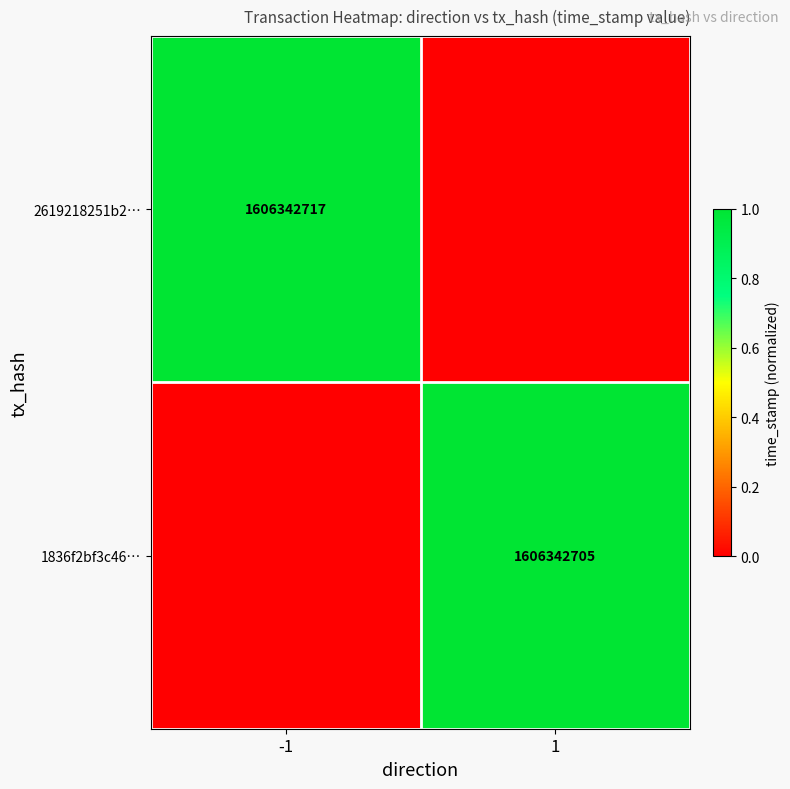

How many data points does each series have?

2